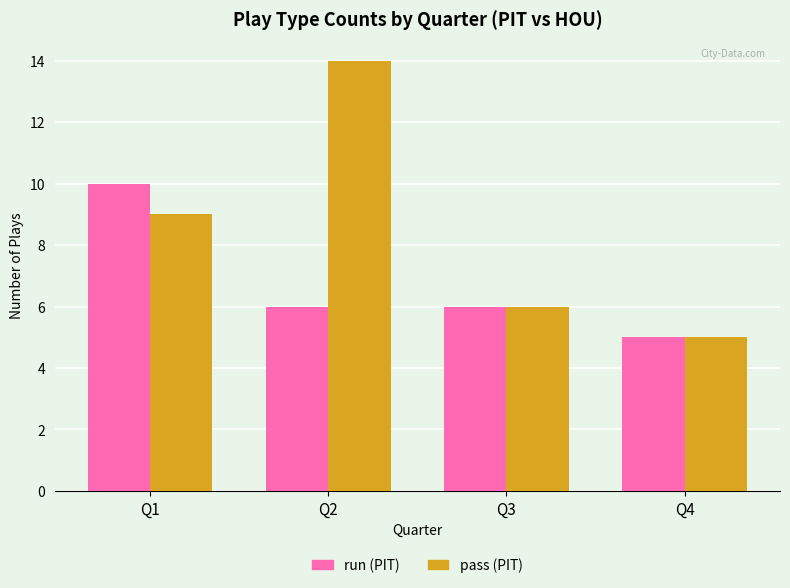

At which category is the sum across all series the highest?

Q2